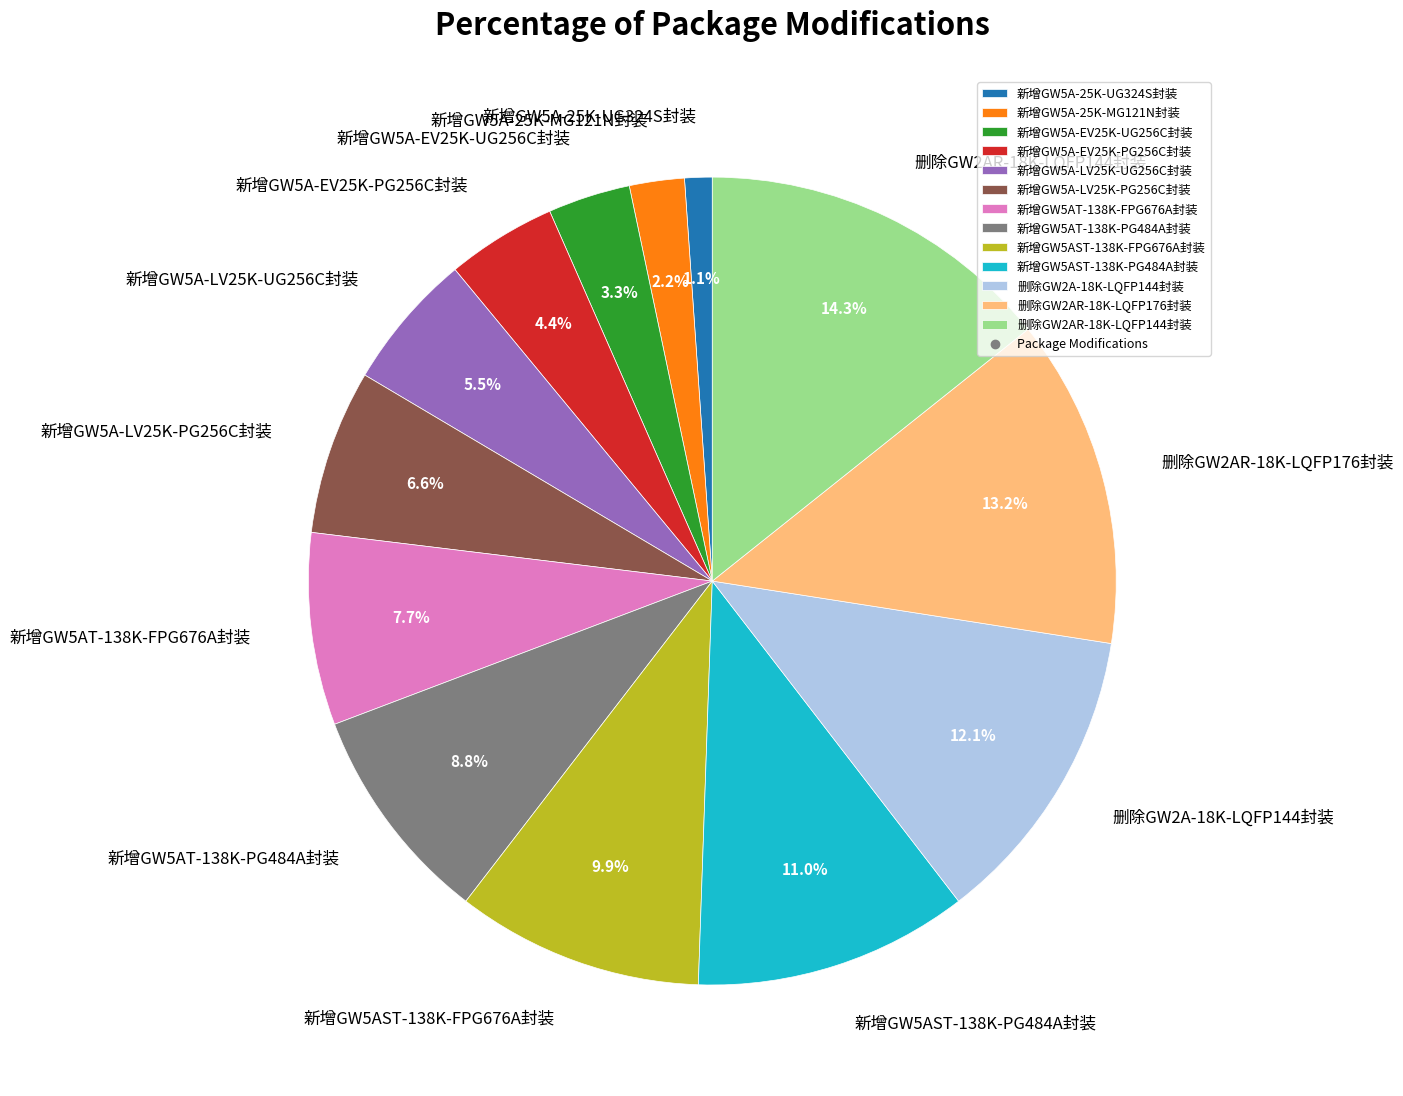

To the nearest percent, what is the combined percentage of 新增GW5AST-138K-PG484A封装 and 新增GW5AST-138K-FPG676A封装?

21%